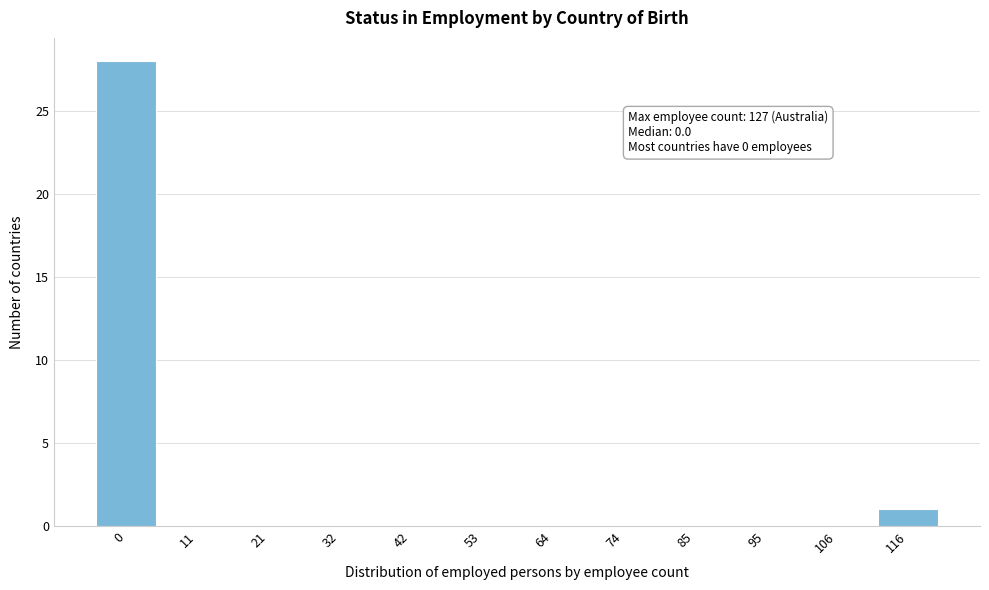

Reading left to right, transcribe all the data shown in this chart.

0=28	11=0	21=0	32=0	42=0	53=0	64=0	74=0	85=0	95=0	106=0	116=1